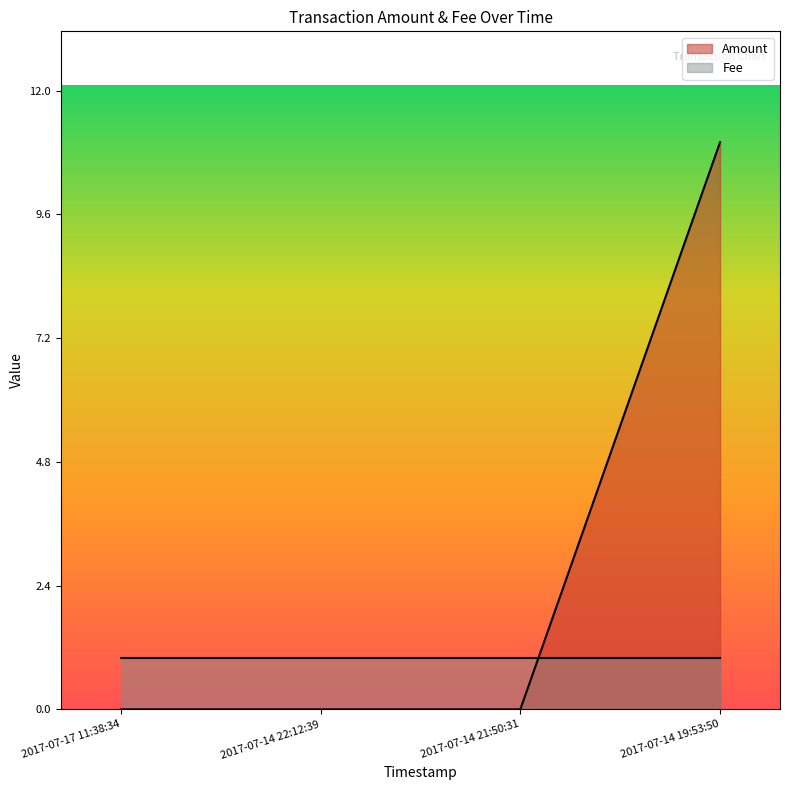

List the labels in order of value, smallest first.

2017-07-17 11:38:34, 2017-07-14 22:12:39, 2017-07-14 21:50:31, 2017-07-14 19:53:50